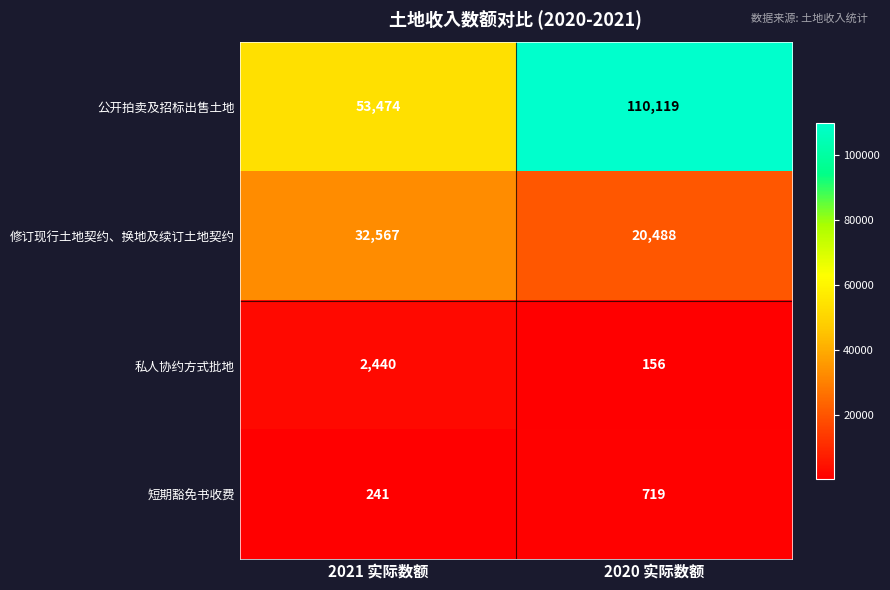

At which label is 短期豁免书收费 closest to 480?

2021 实际数额